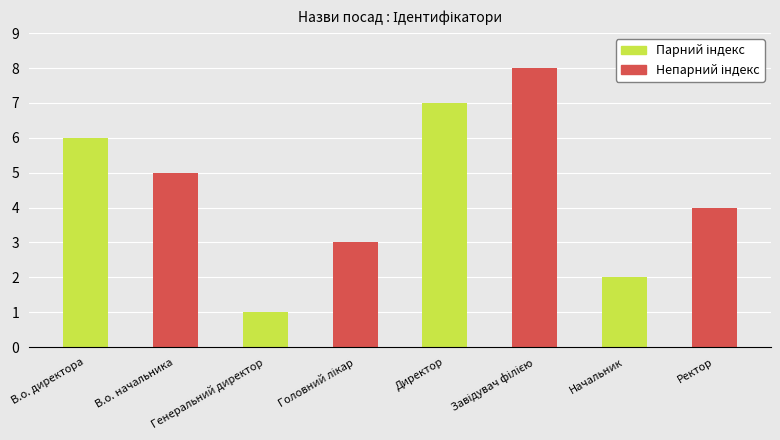

What is the difference between the second highest and second lowest values?

5